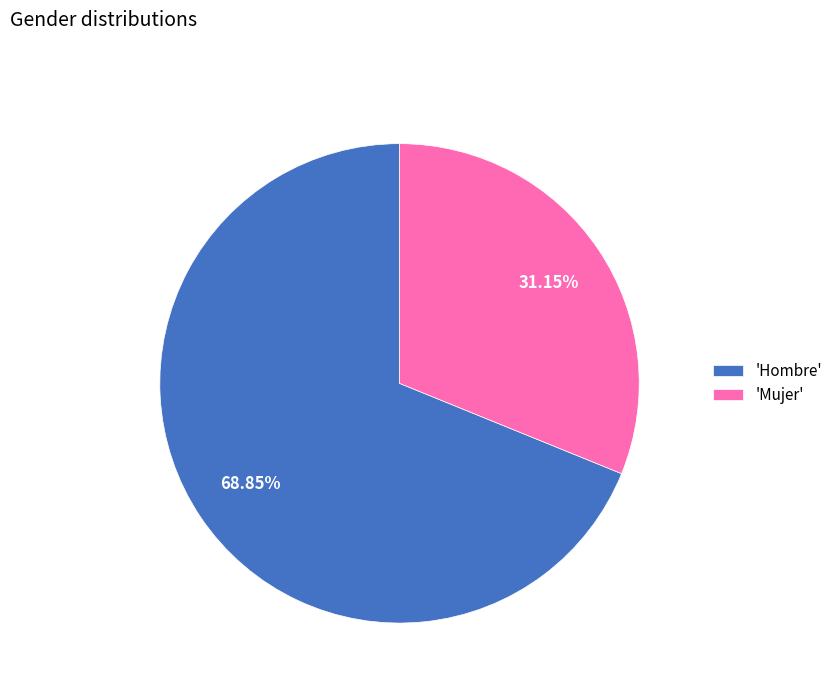

Is the sum of 'Mujer' and 'Hombre' greater than half?

Yes